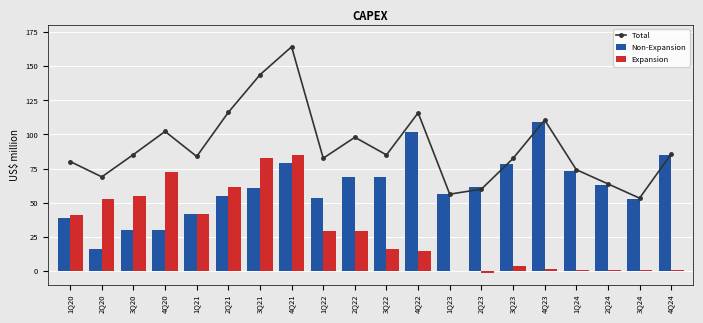

What is the value of the Total bar at the 20th from the left?

85.6